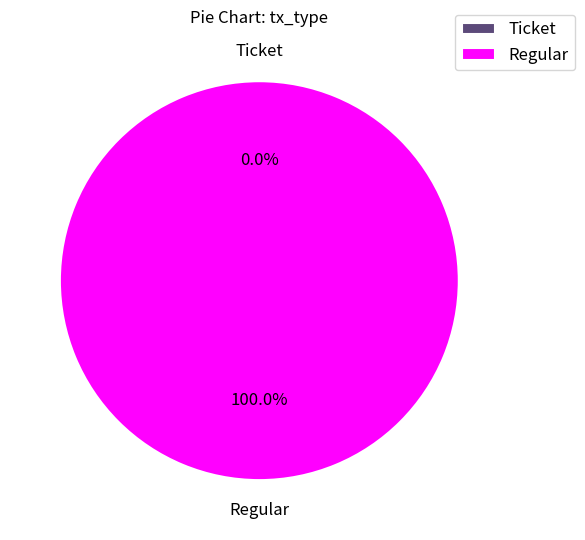

What is the smallest slice in the pie chart?

Ticket